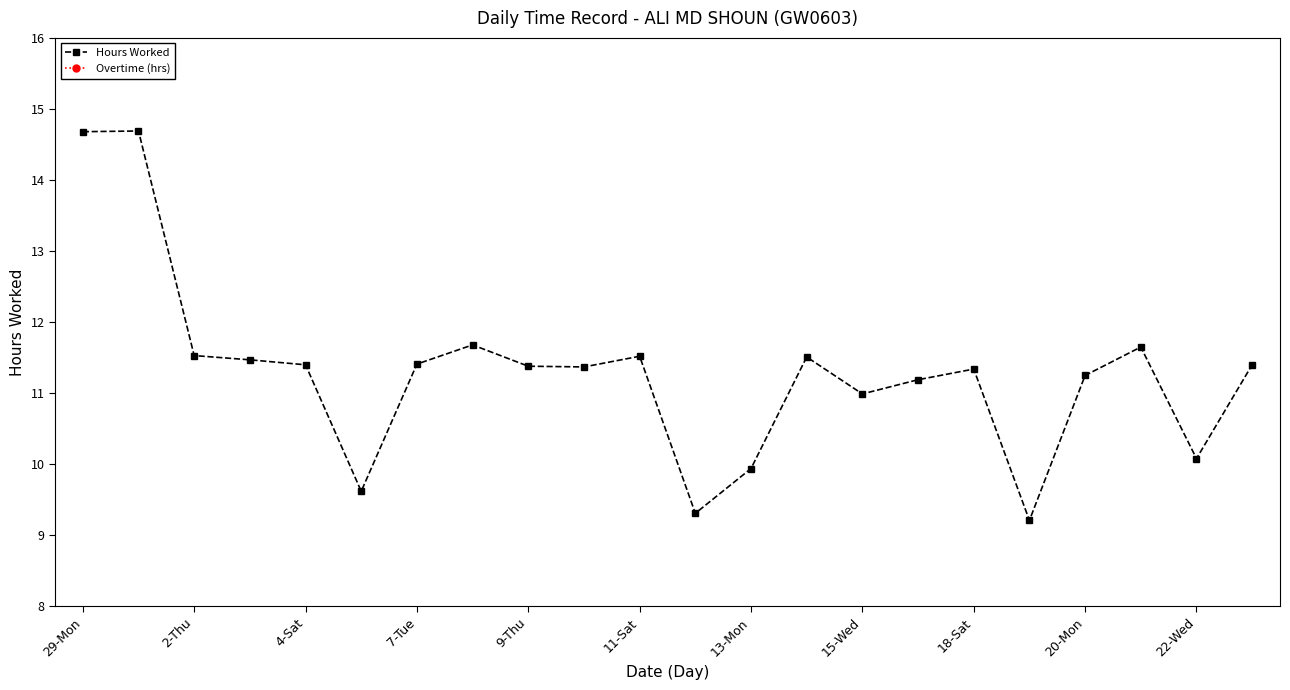

True or false: Overtime (hrs) and Hours Worked intersect in this chart.

False